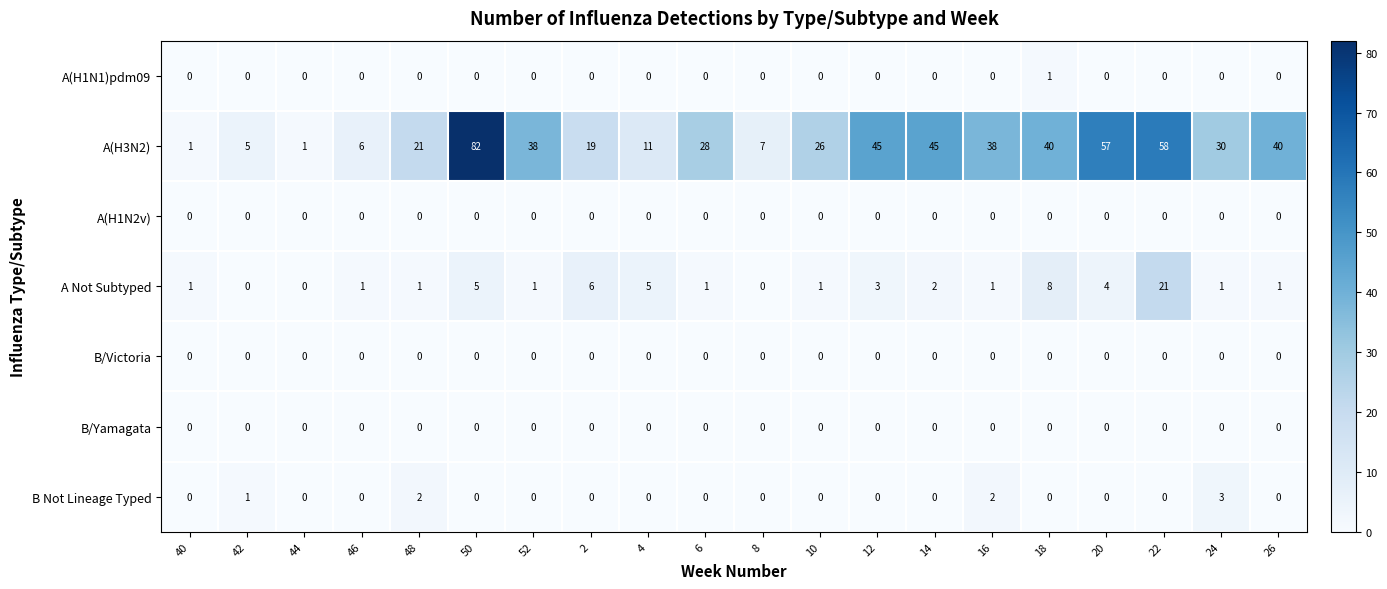

How many series are shown in this chart?

7